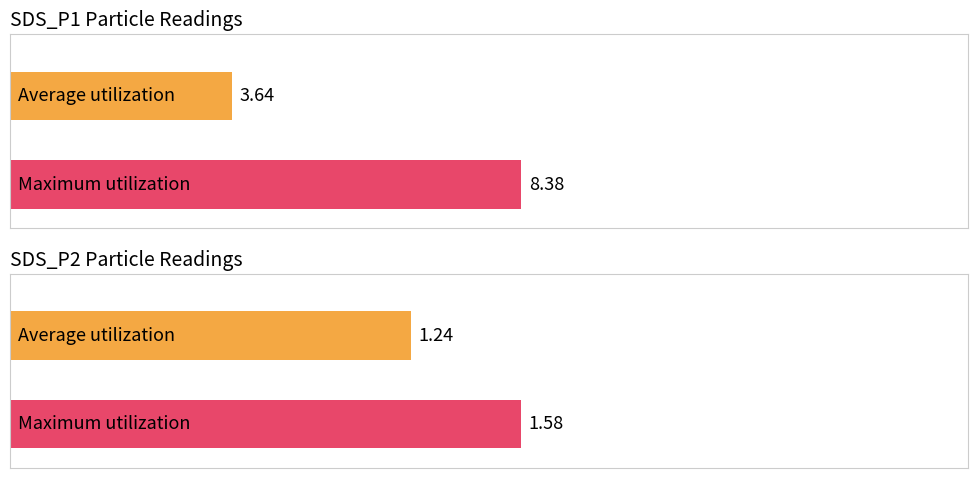

True or false: SDS_P2 has a value of 0.6 at 00:22.

False